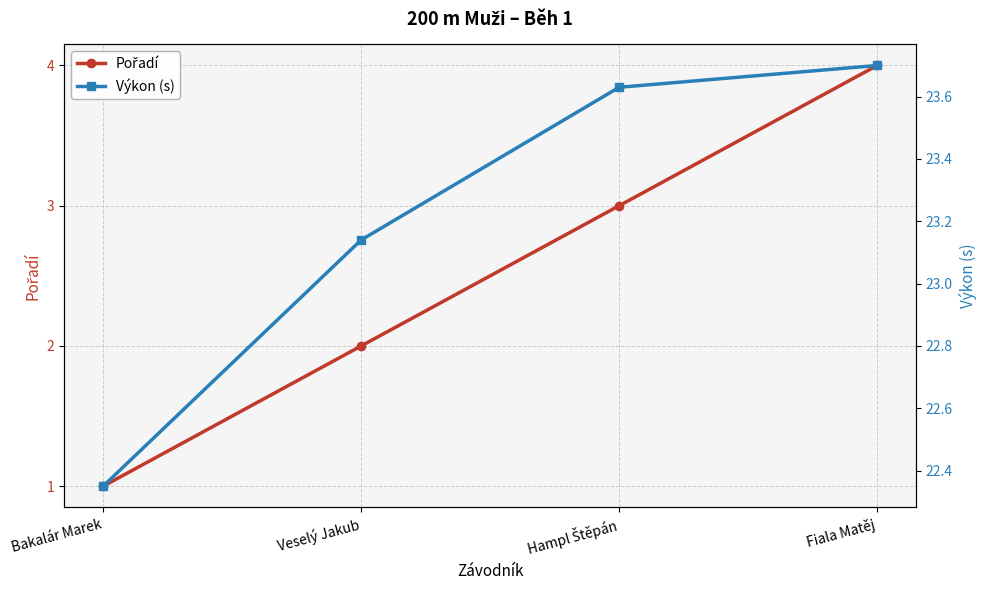

Rank the series by their maximum value, from highest to lowest.

Výkon (s), Pořadí